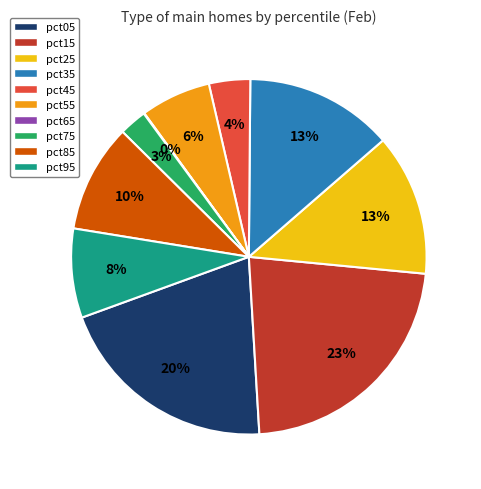

Is there any slice that represents more than half of the pie?

No